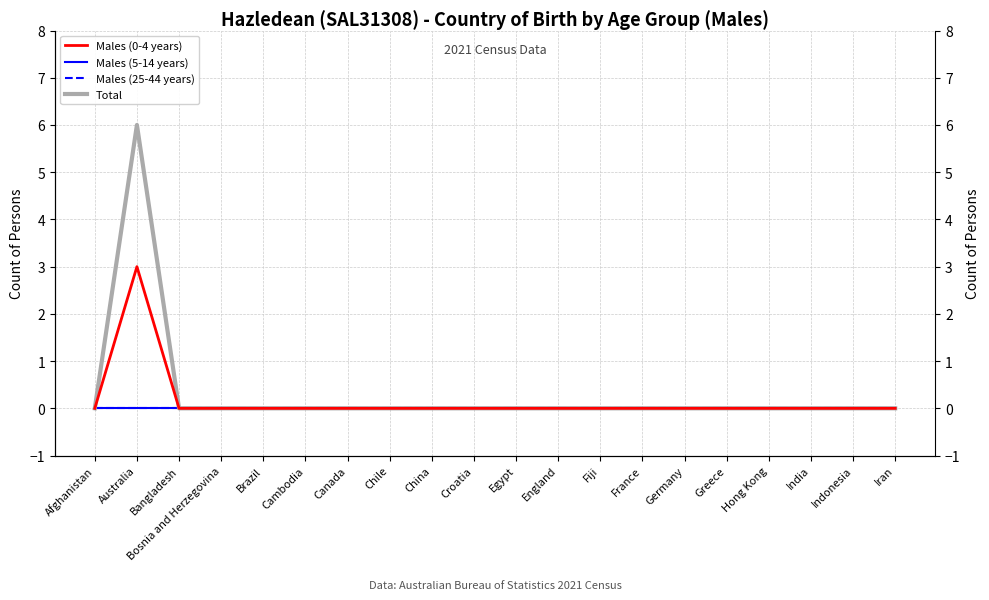

Is it true that Males (5-14 years) equals 0 at India?

True